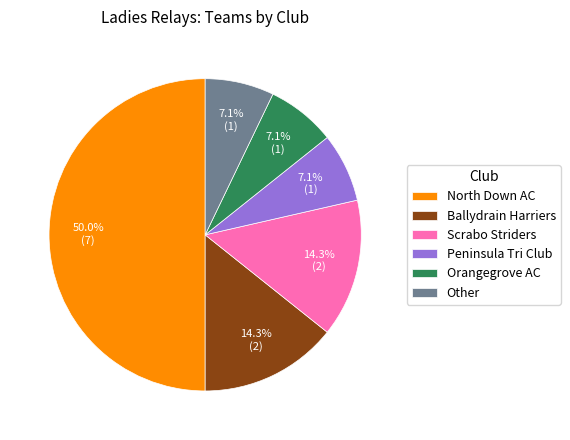

What is the ratio of the value at Ballydrain Harriers to the value at Scrabo Striders?

1.0